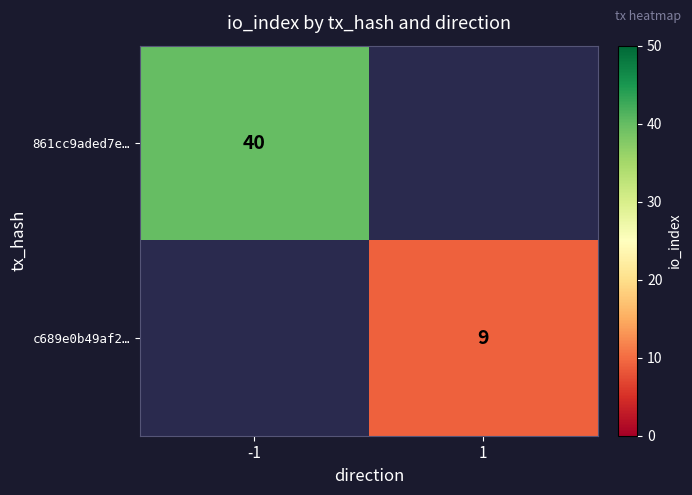

What is the greatest value displayed?

40.0